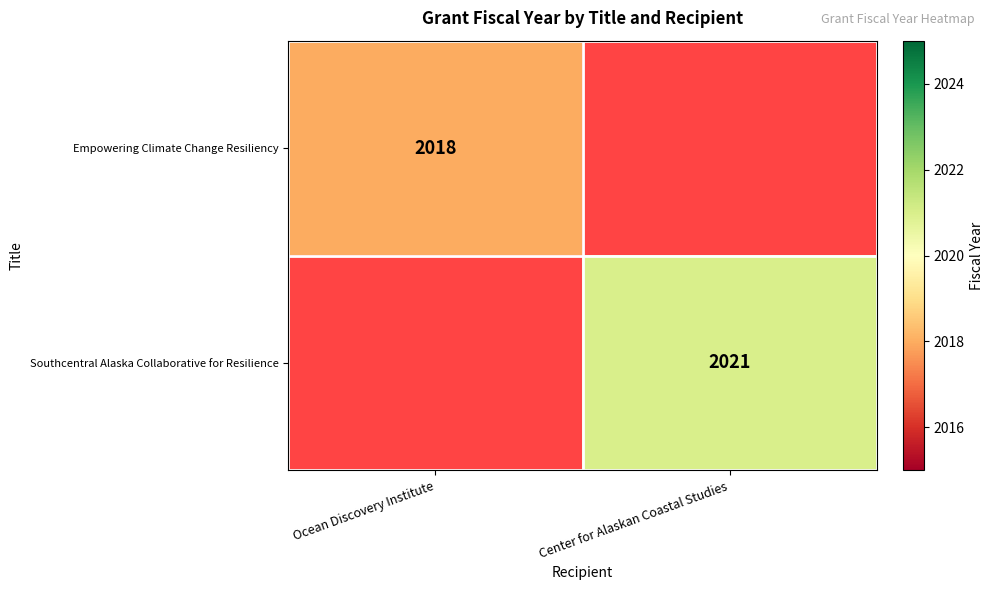

The Empowering Climate Change Resiliency series shows 1227.6 at Ocean Discovery Institute. True or false?

False